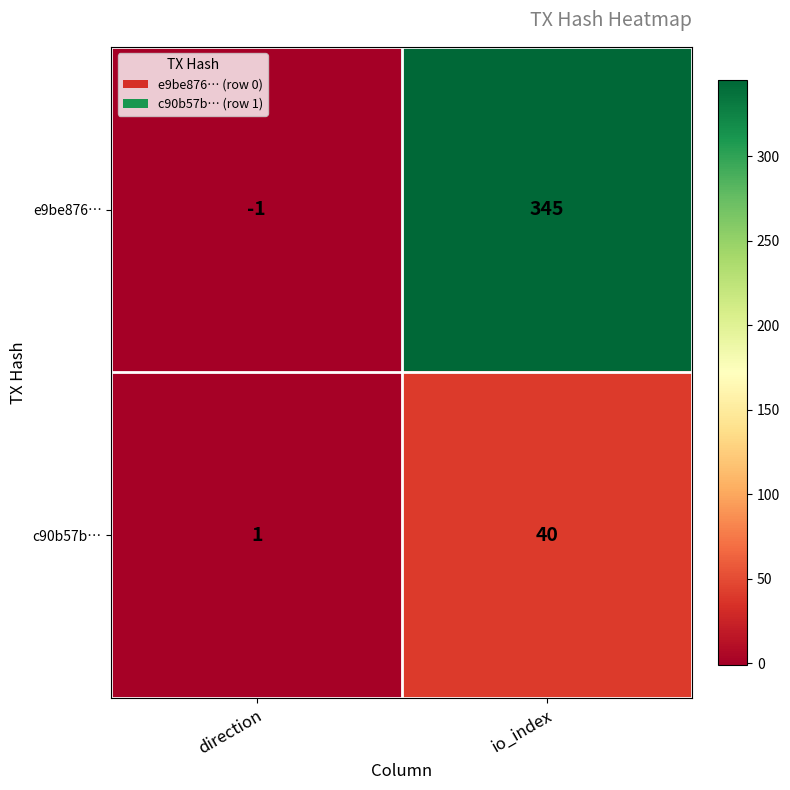

At which category is the sum across all series the highest?

io_index